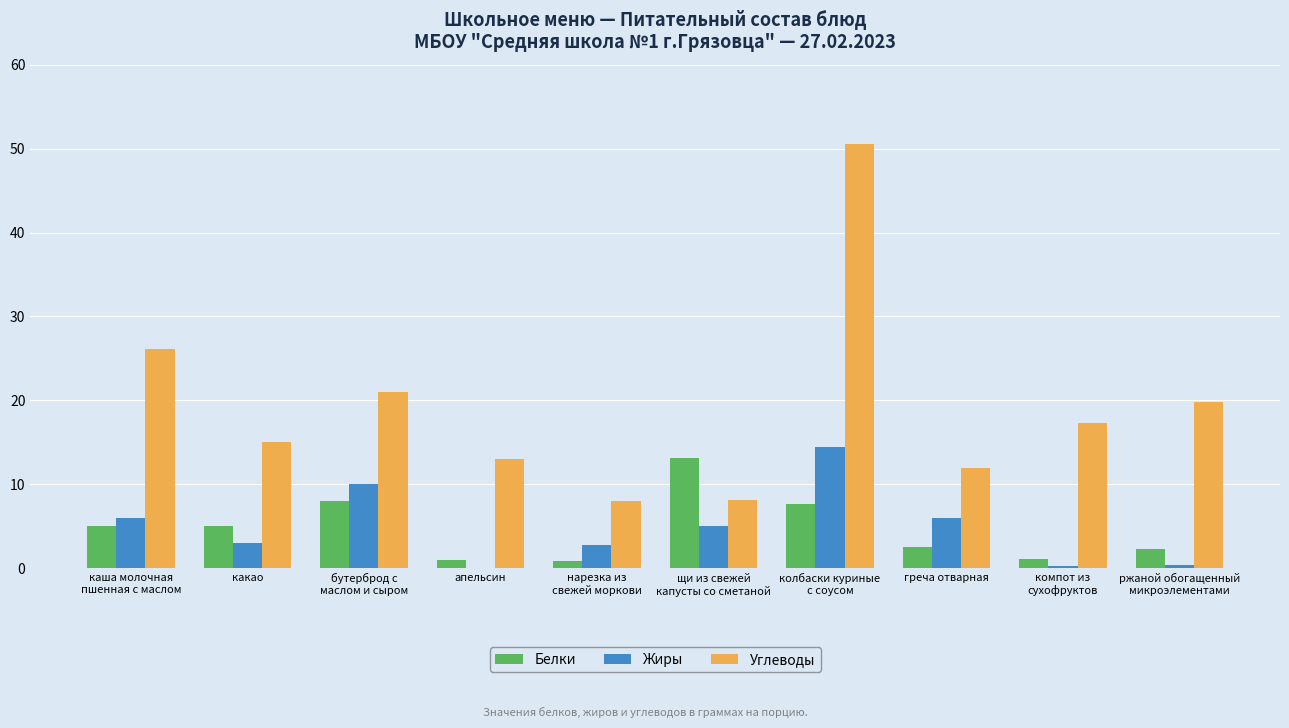

The value of Белки at апельсин is 1.0. True or false?

True